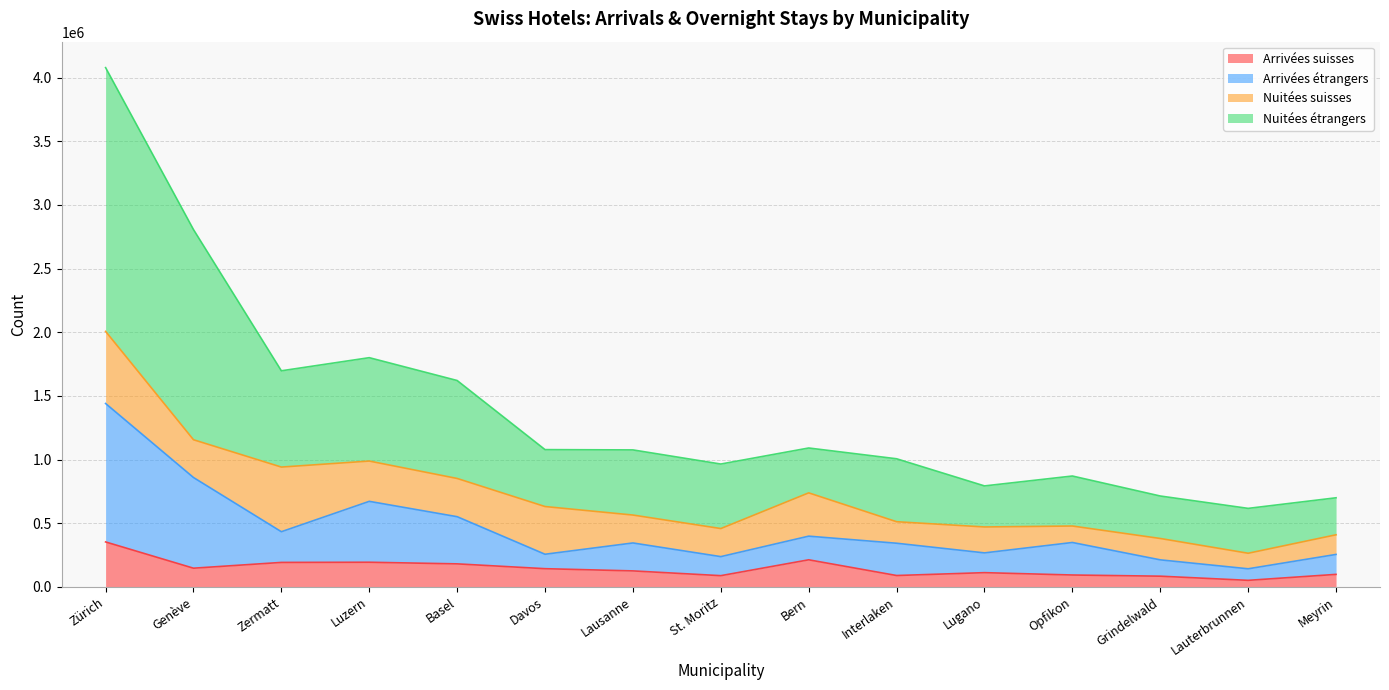

What is the total value across all series at Genève?

2806040